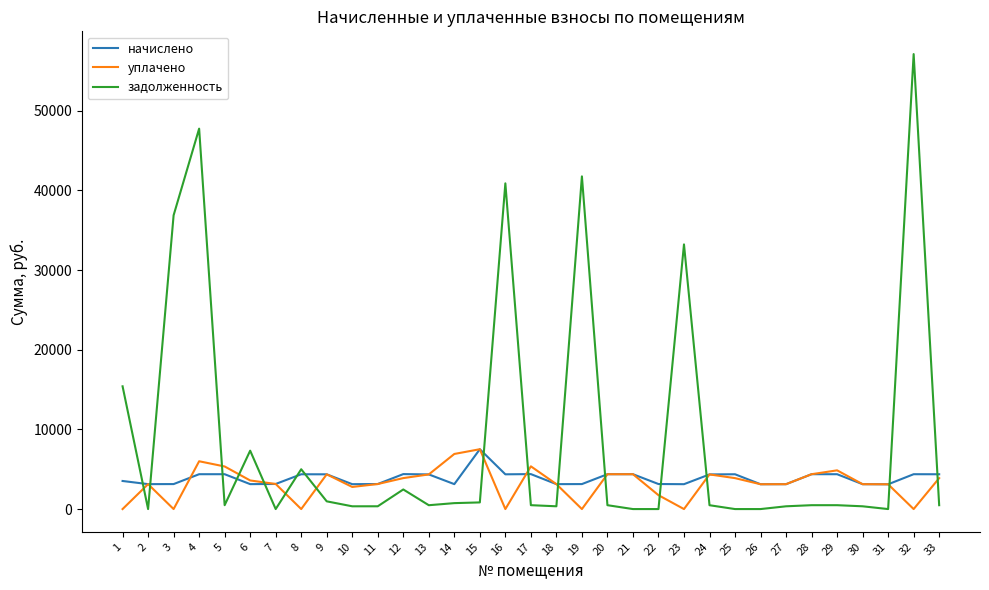

Does the chart display data point markers on the line(s)?

No